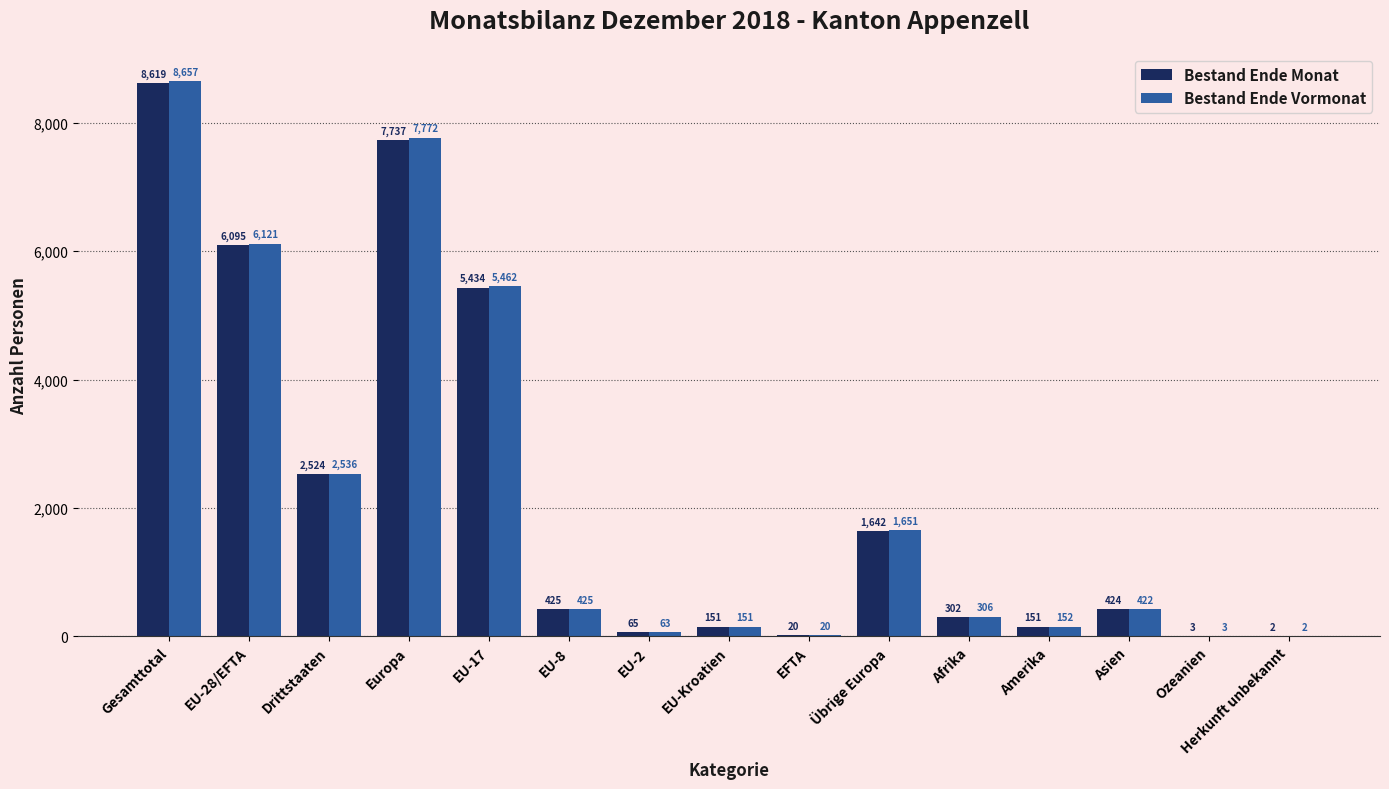

Where does the Bestand Ende Vormonat series first go above 422?

Gesamttotal